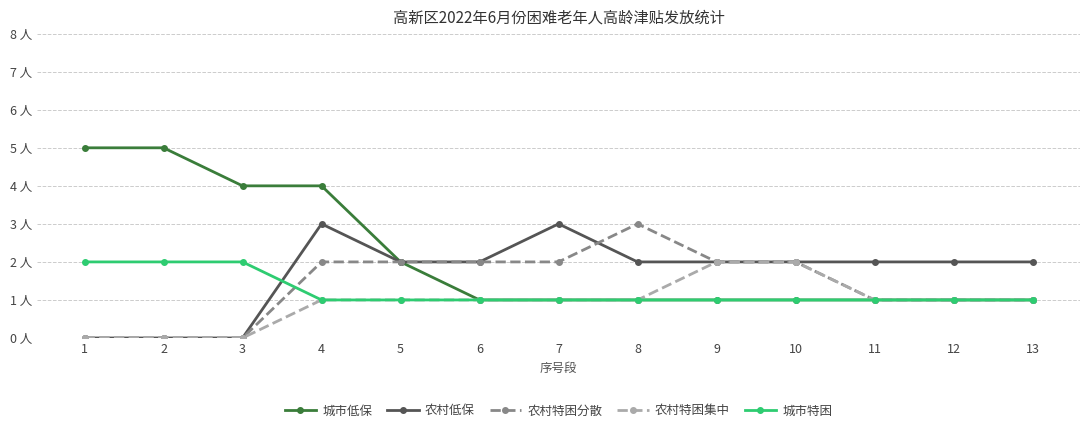

Is this an area chart (filled region under the line)?

No